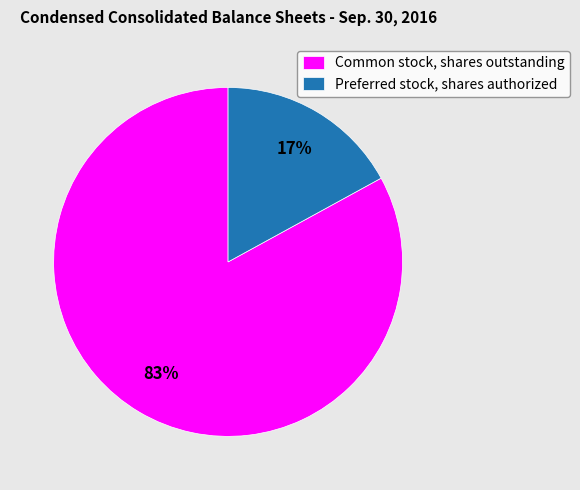

Is it true that Preferred stock, shares authorized is 3% of the pie?

False